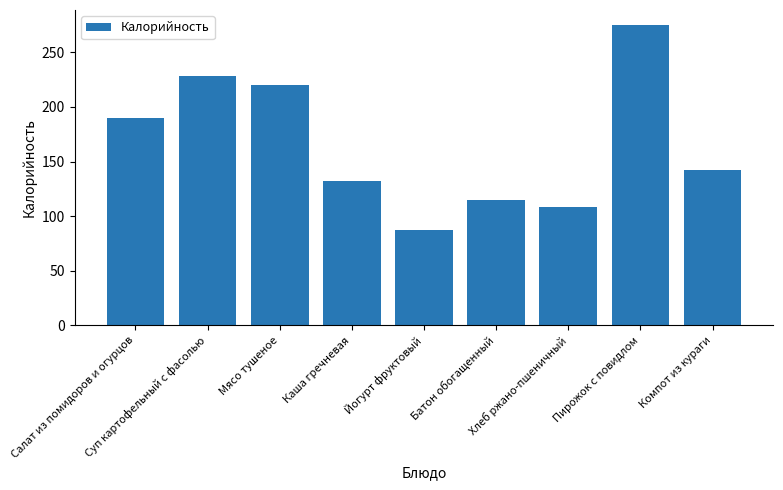

What is the ratio of the value at Пирожок с повидлом to the value at Хлеб ржано-пшеничный?

2.5